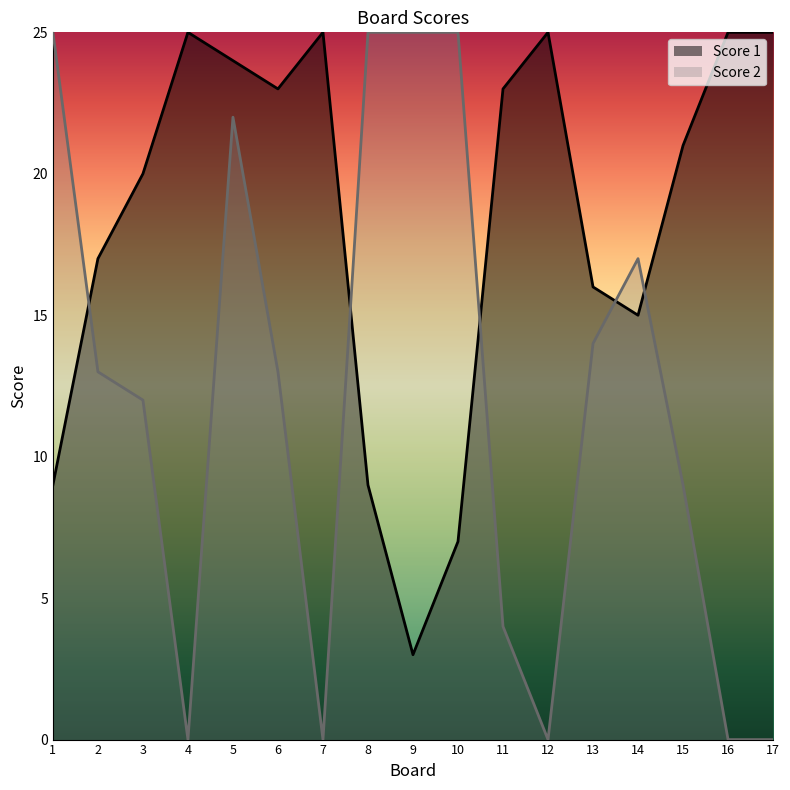

What is the difference between the maximum and second lowest values in the Score 1 series?

18